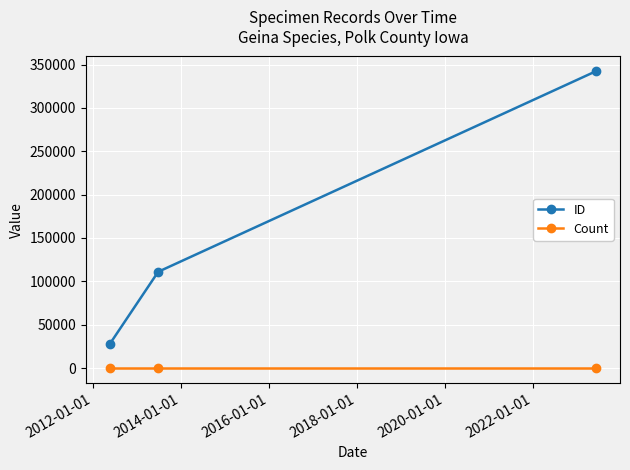

Which series has the largest total across all categories?

ID